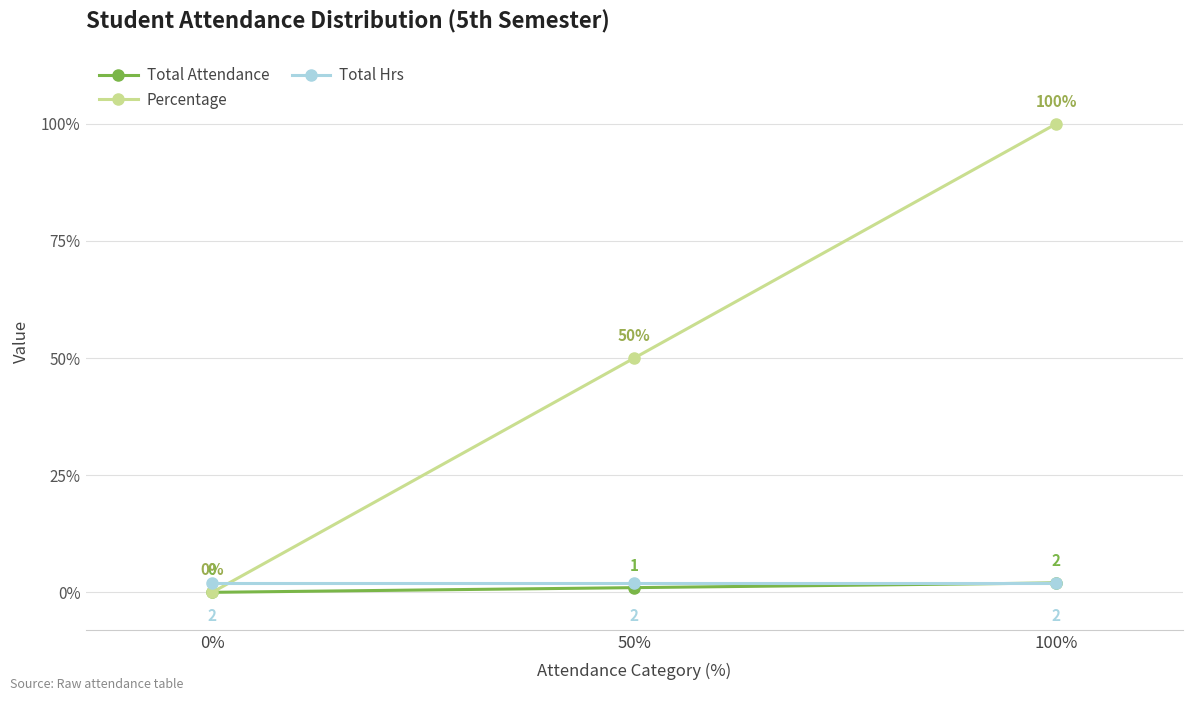

What is the approximate value of Percentage at 50%?

50